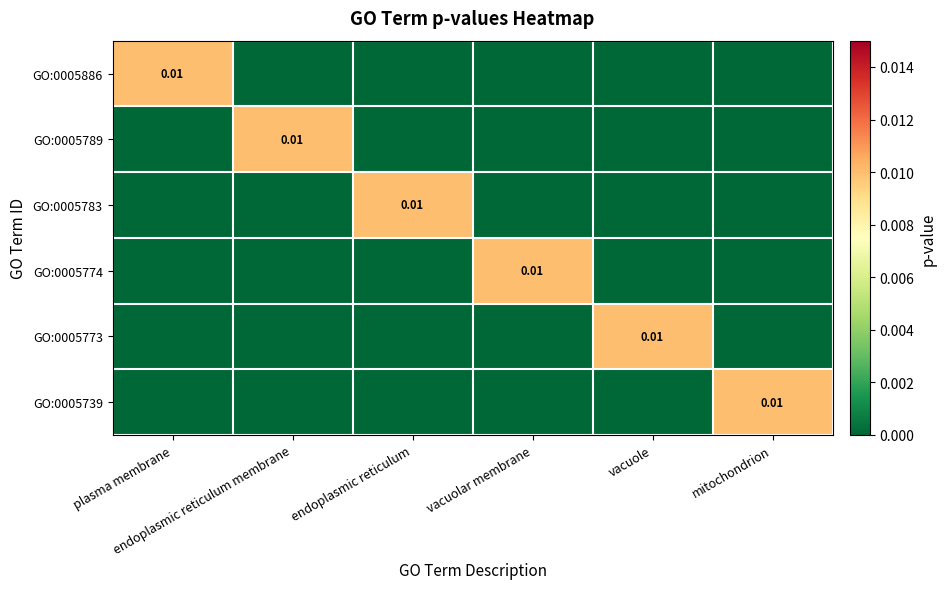

Count the GO:0005739 values in the range 0 to 1.

6